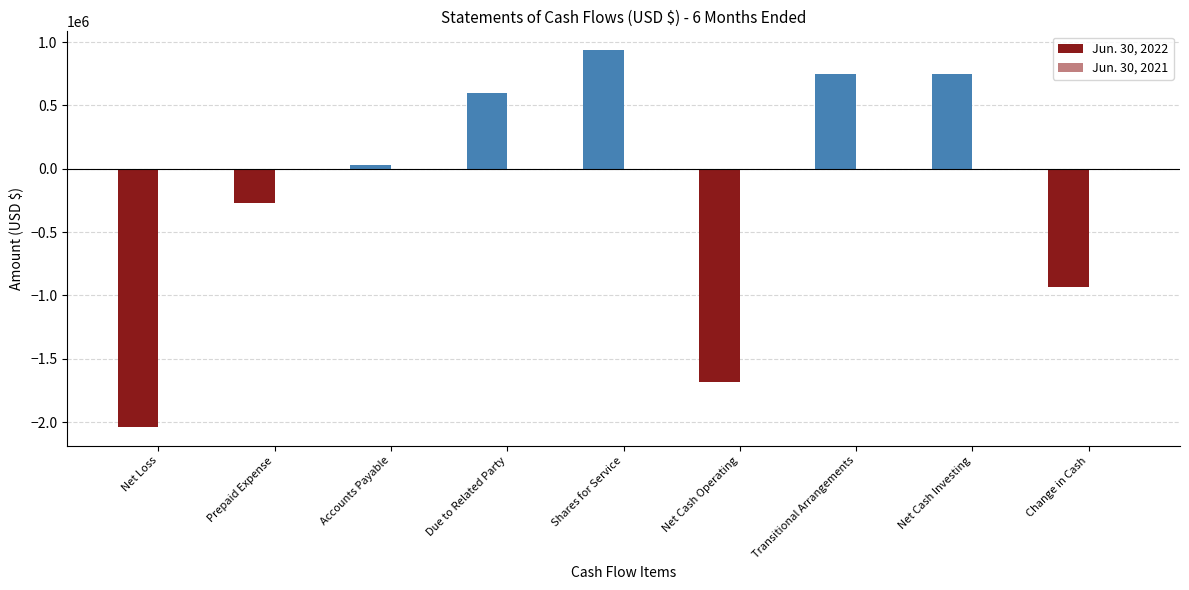

Which category has the highest value across all series?

Shares for Service